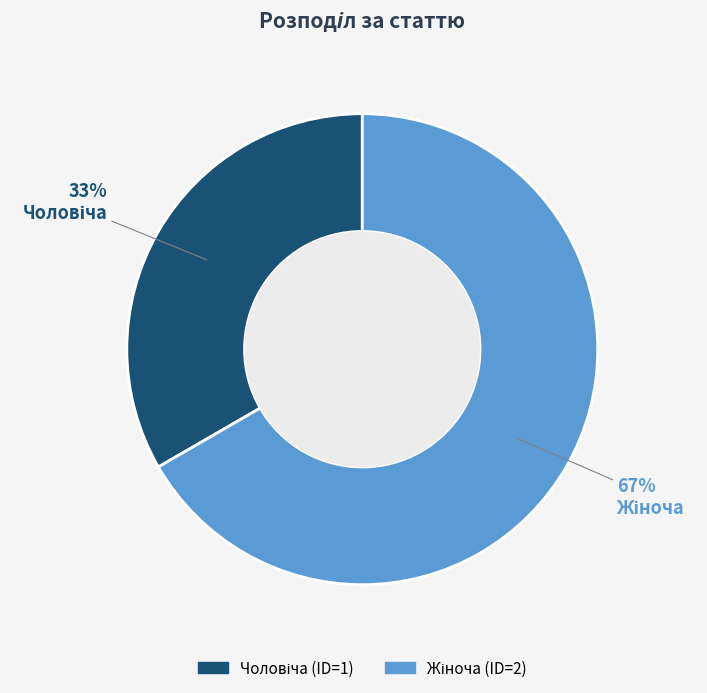

Is there any slice that represents more than half of the pie?

Yes